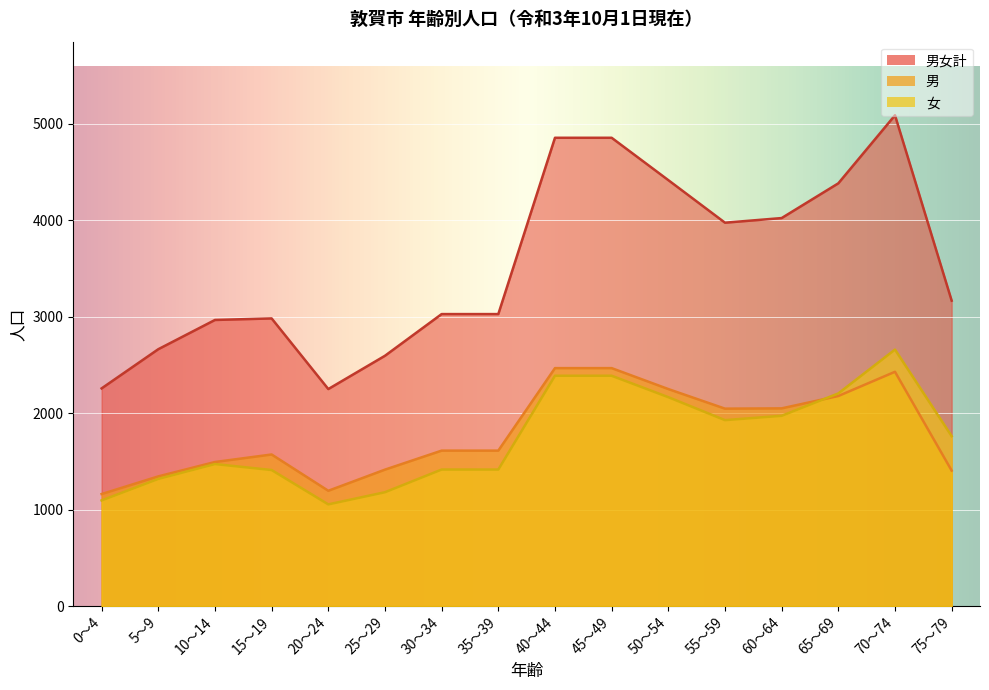

What is the label of the 11th point from the left?

50～54